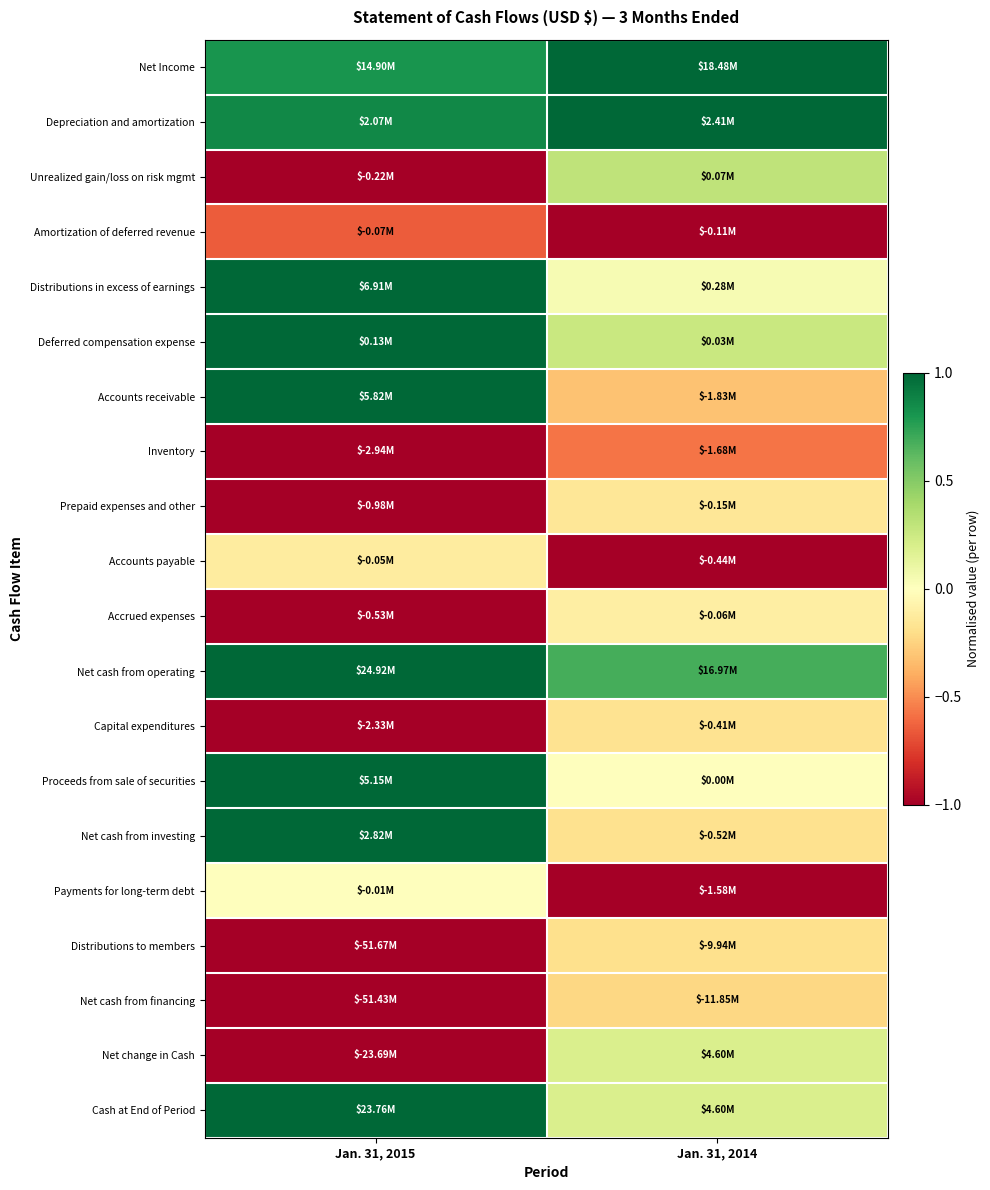

Count the number of categories in the chart.

2